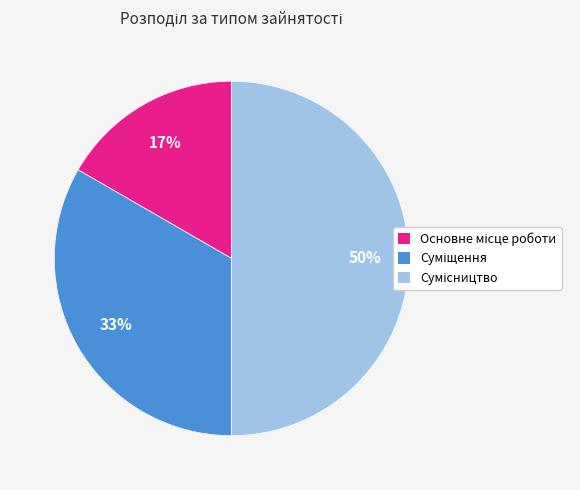

To the nearest percent, what is the difference between the largest and smallest slice percentages?

33%